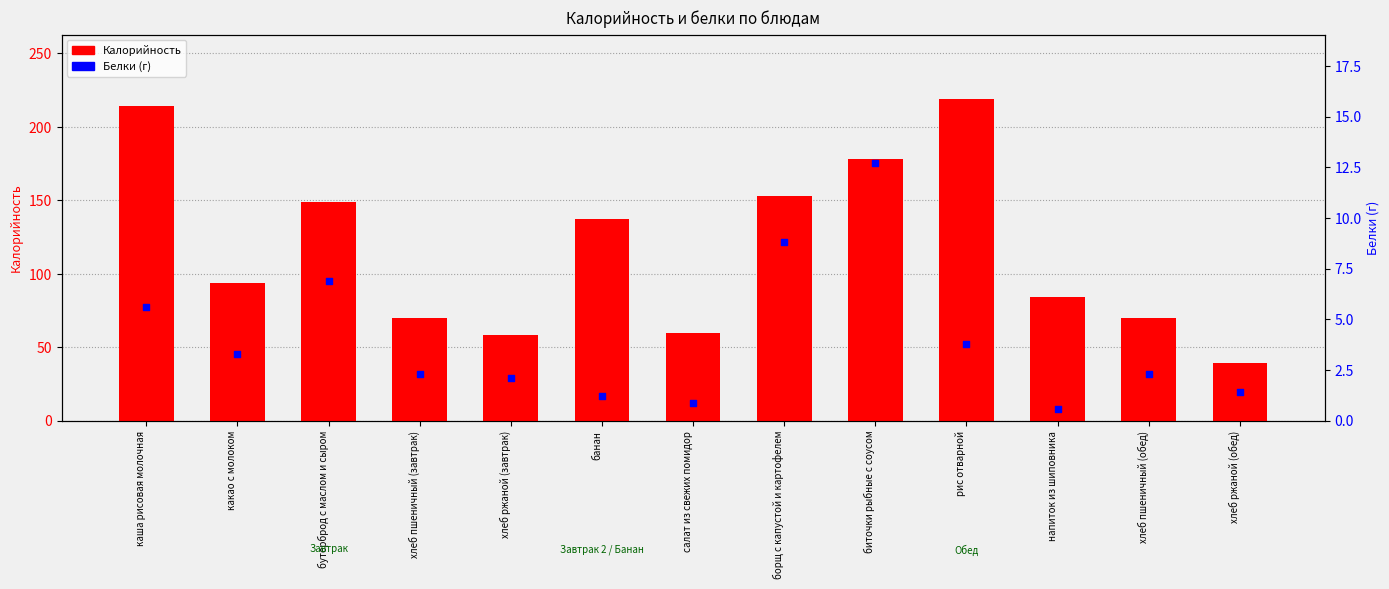

What are all the series names shown in the legend?

Калорийность, Белки